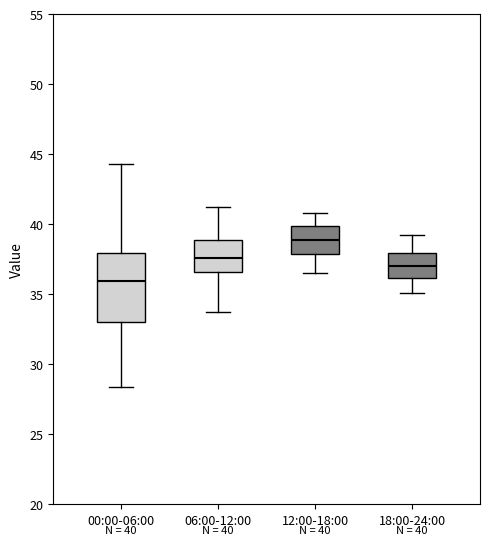

Comparing the boxes themselves (not the whiskers), which one is the tallest?

00:00-06:00